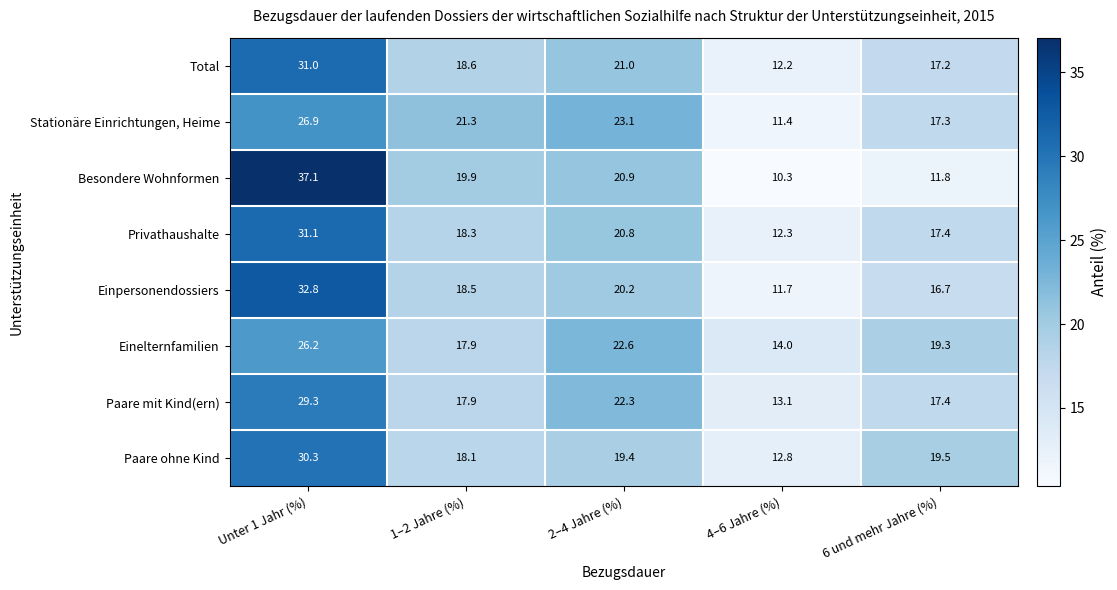

What is the average value of the Paare mit Kind(ern) series?

20.0